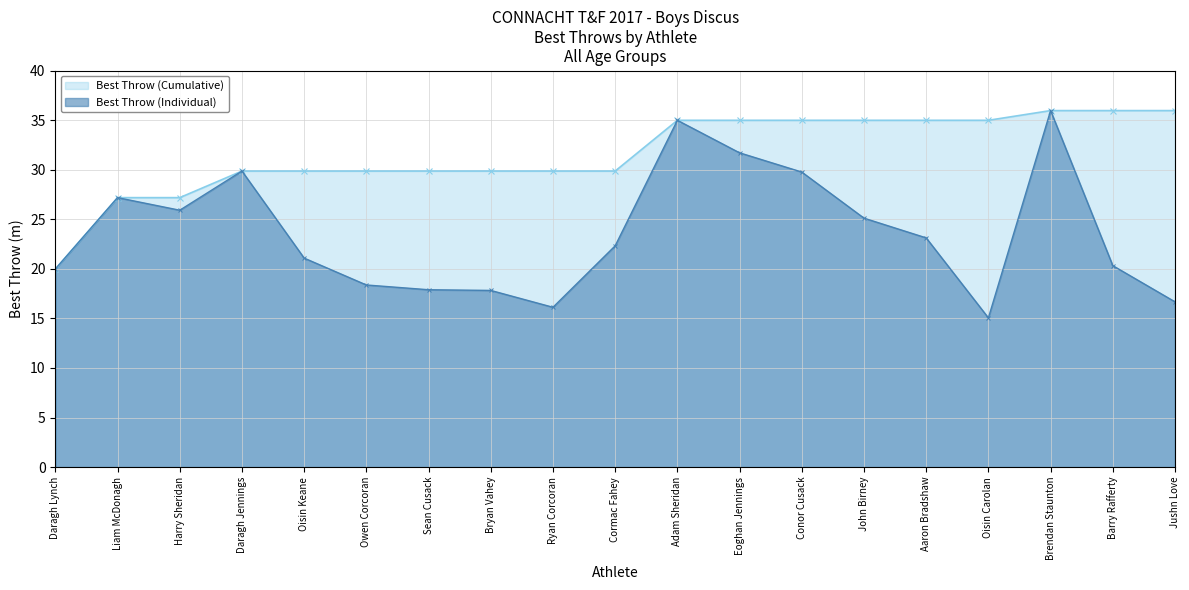

What is the change in value from Daragh Lynch to Oisin Carolan?

-4.9